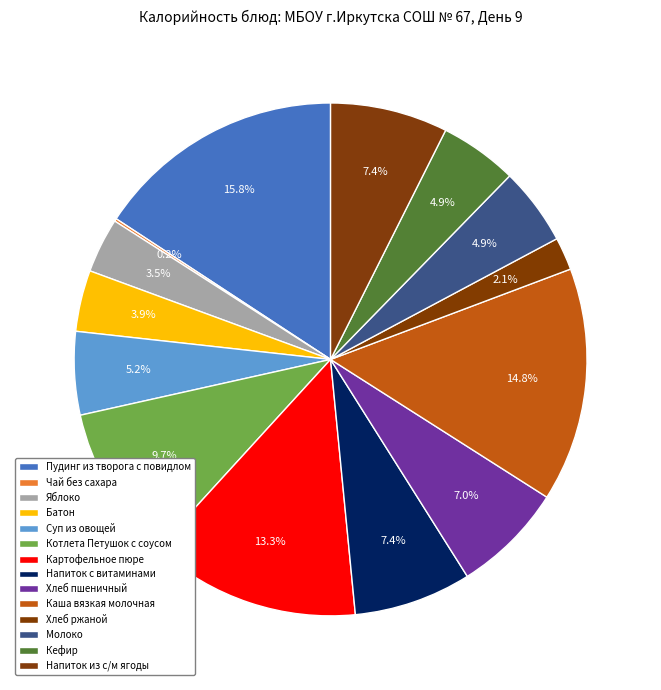

Do Хлеб ржаной and Картофельное пюре together represent more than half of the pie?

No